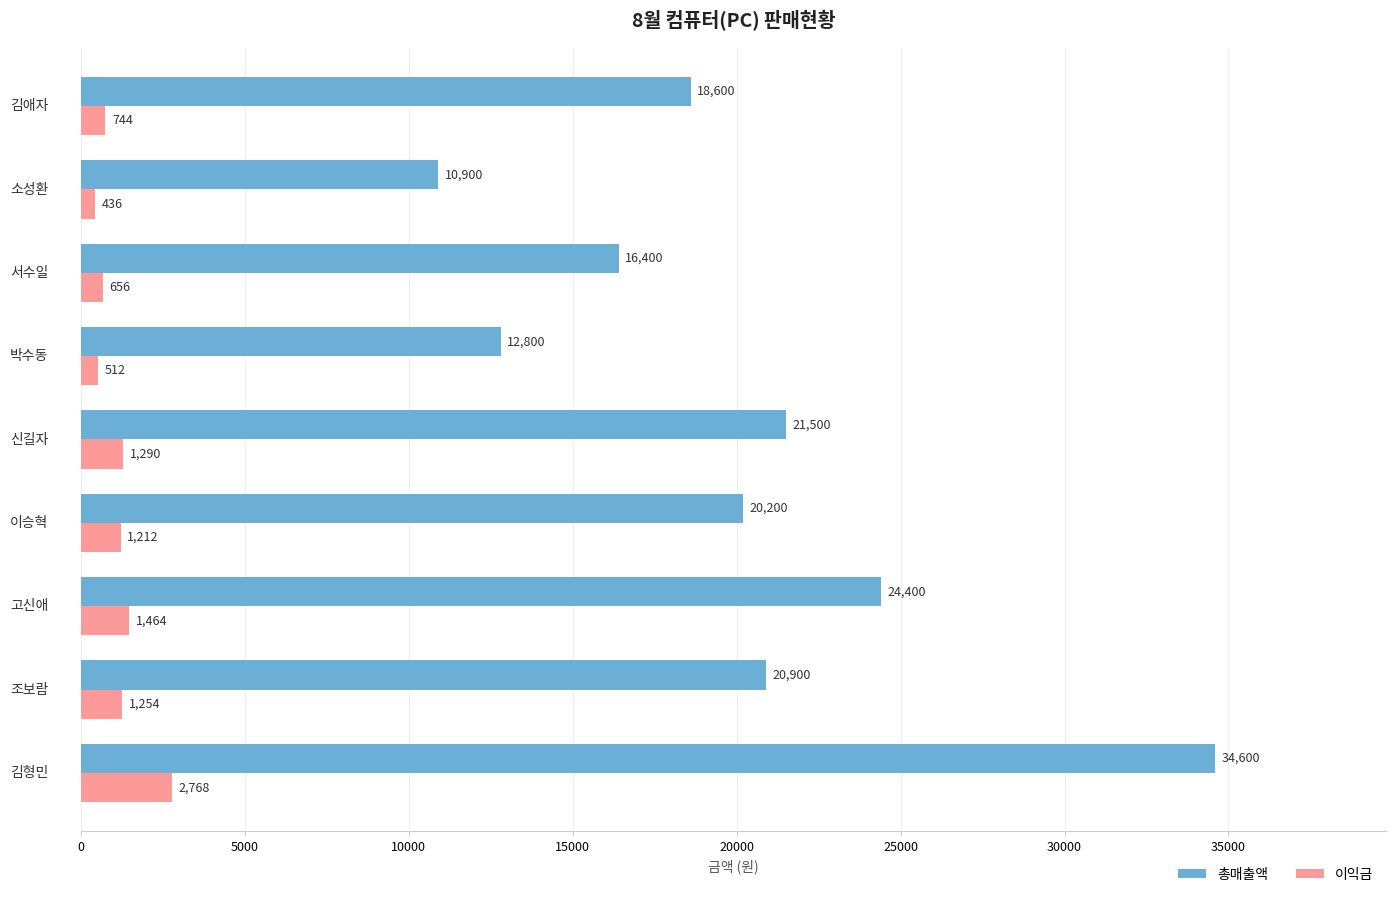

Rank the series by their maximum value, from lowest to highest.

이익금, 총매출액